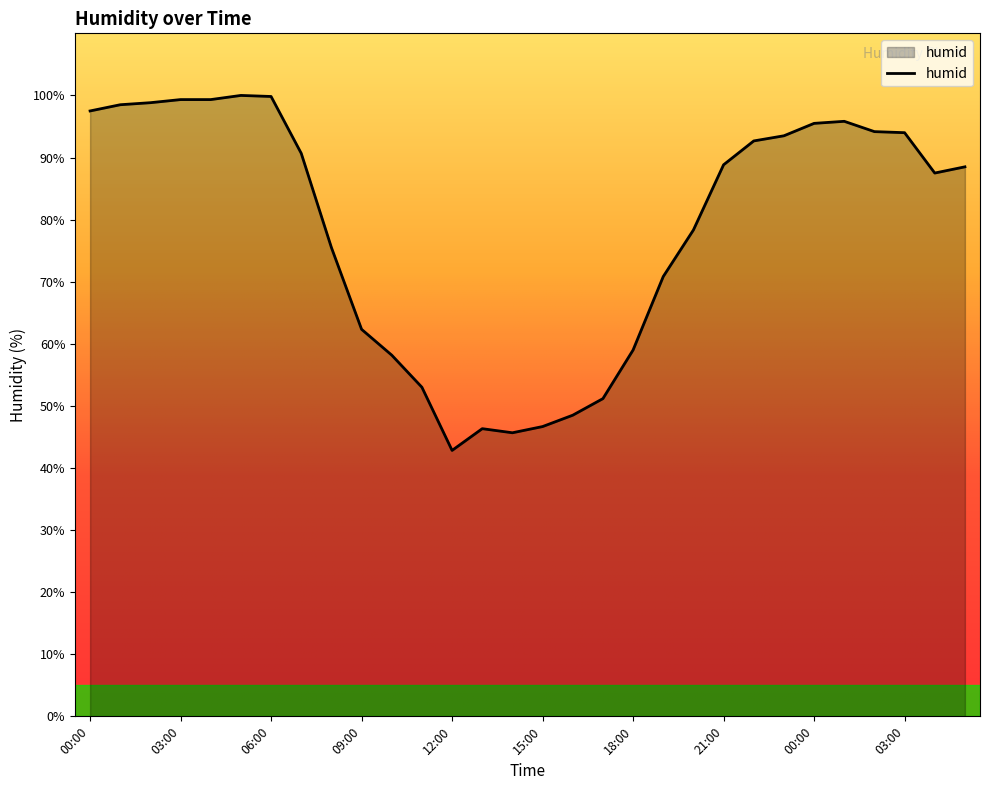

What is the smallest value displayed?

42.8